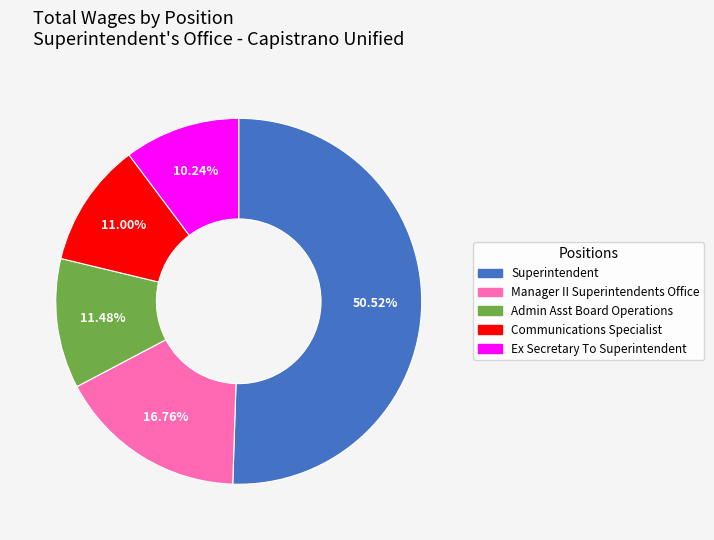

Is there a majority slice in this chart?

Yes